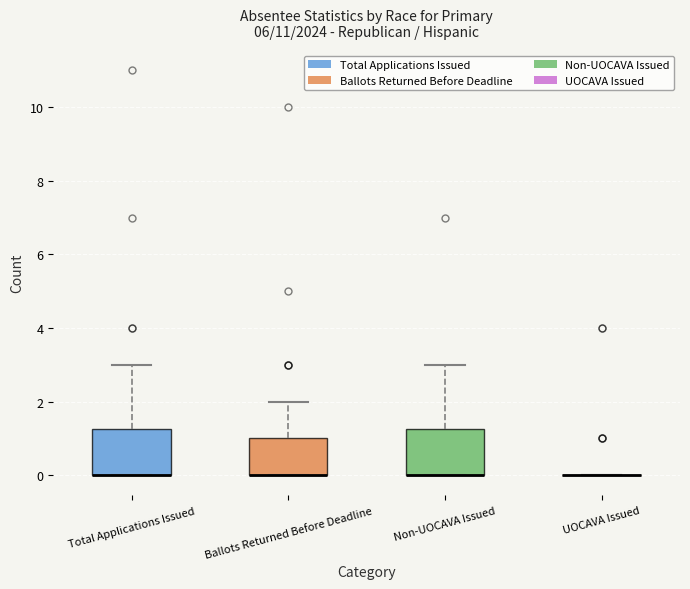

Where is the upper edge of the box for Ballots Returned Before Deadline on the y-axis? The values are not printed on the chart, so give them approximately, as read against the axis.

1.0